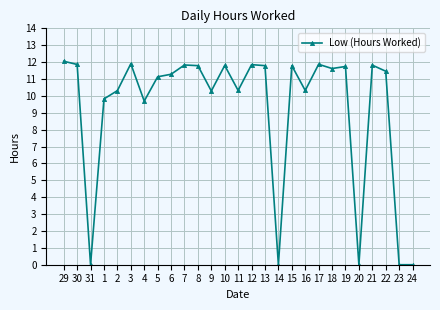

What is the sum of the values at 1 and 8?

21.6